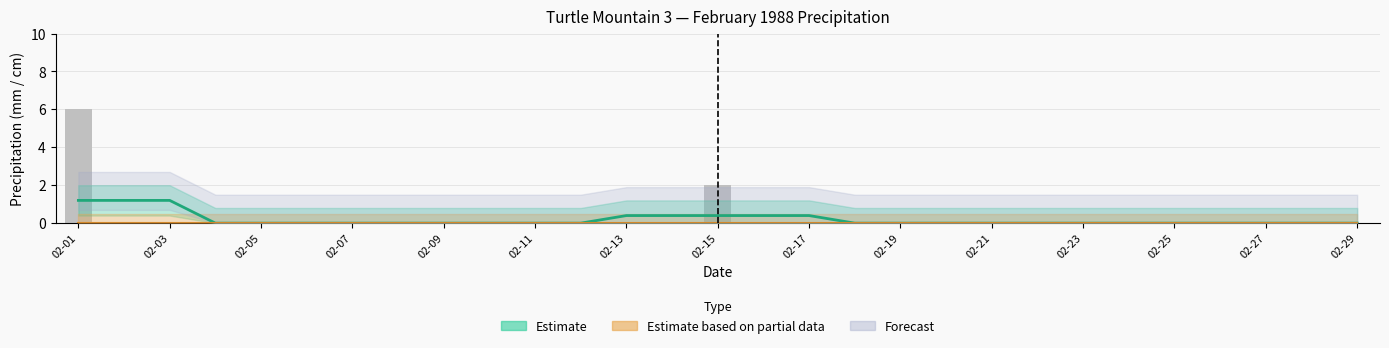

Which has a higher value, 02-16 or 02-28?

02-16